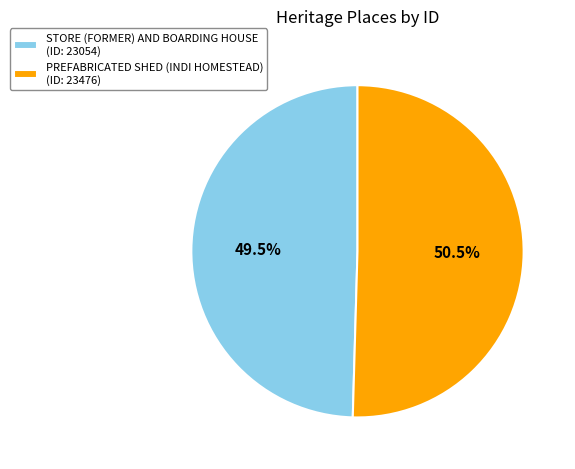

Rank the categories by value from highest to lowest.

PREFABRICATED SHED (INDI HOMESTEAD), STORE (FORMER) AND BOARDING HOUSE